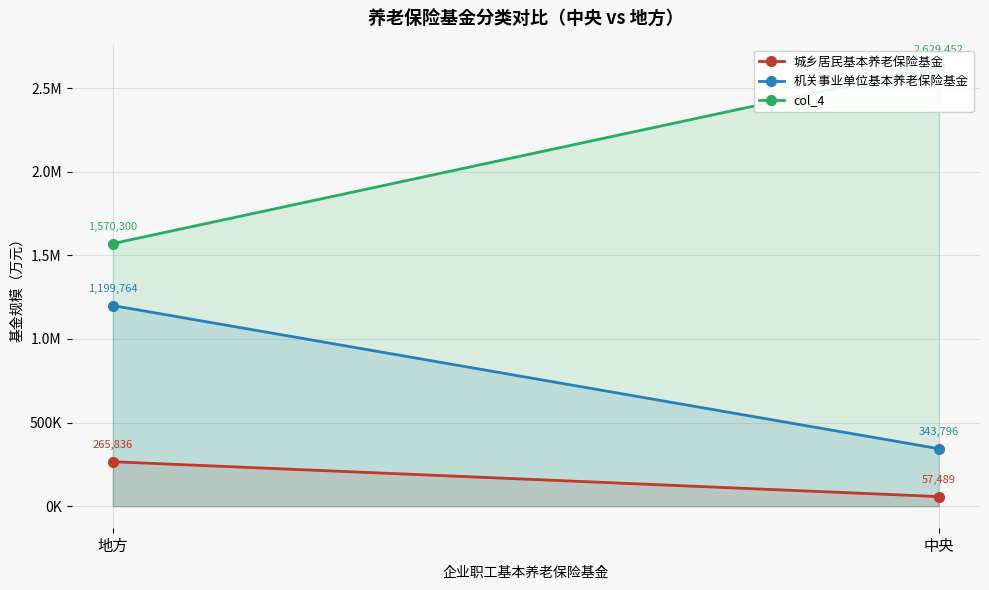

How many data points in col_4 are less than 2629452?

1